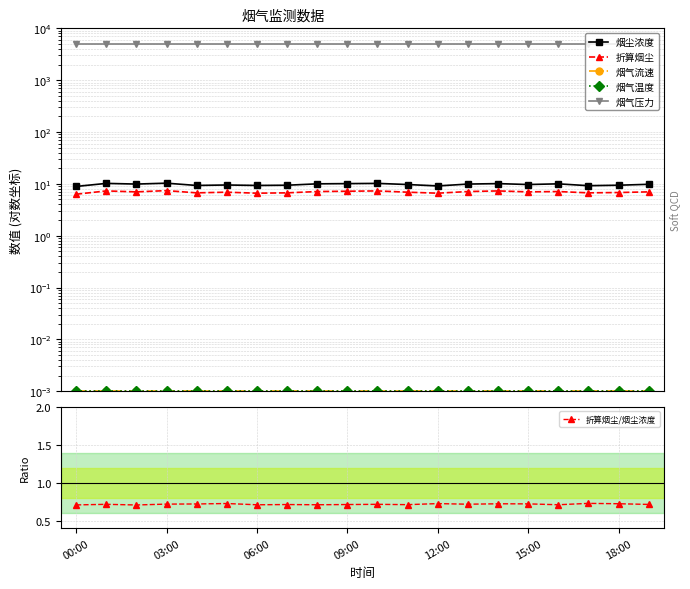

What position from the left is 19?

20